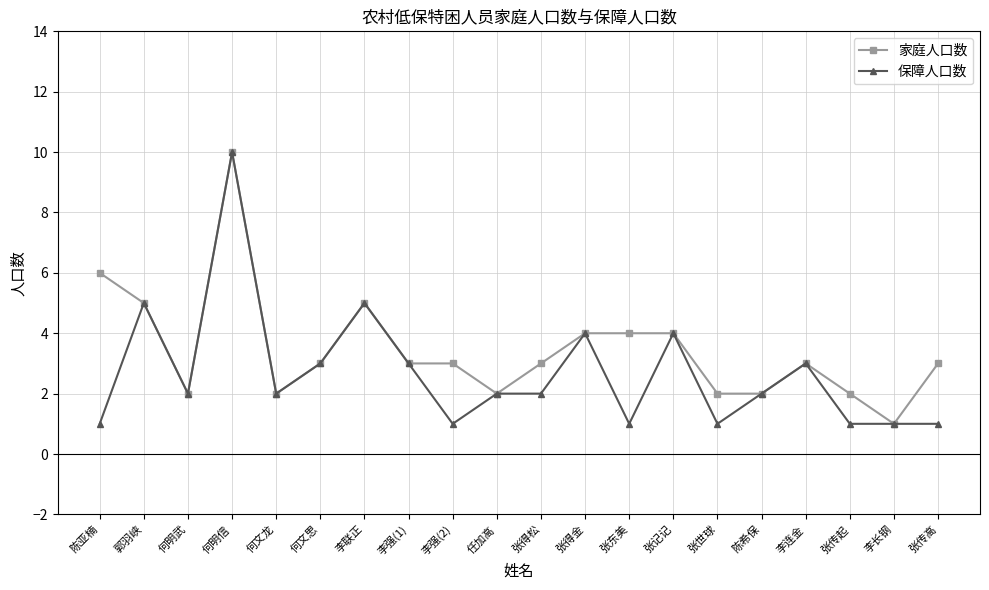

What position from the left is 李强(2)?

9